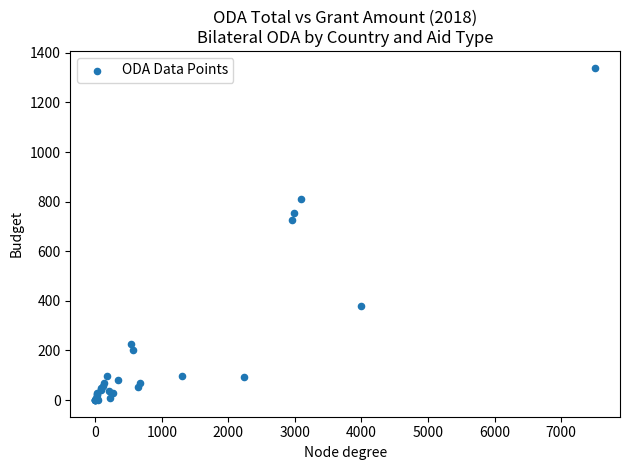

What Y value in the scatter plot is closest to 670?

726.6